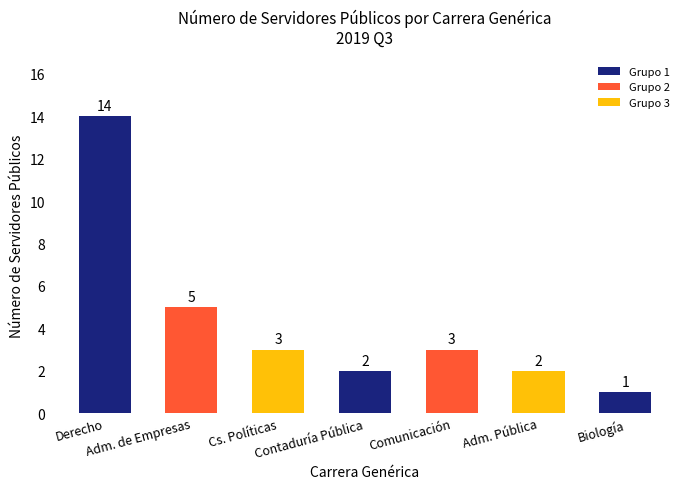

Reading left to right, list all the values displayed in this chart.

14	5	3	2	3	2	1